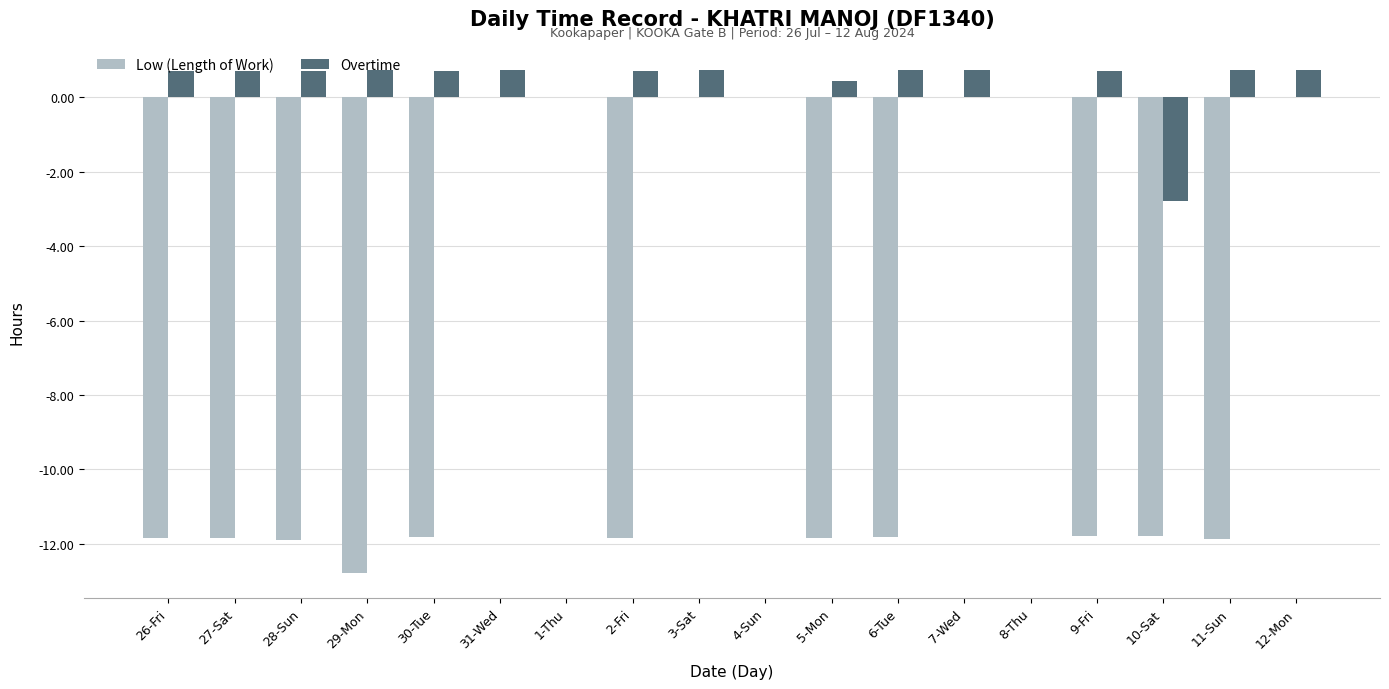

What is the sum of the Overtime values at 27-Sat and 1-Thu?

0.7